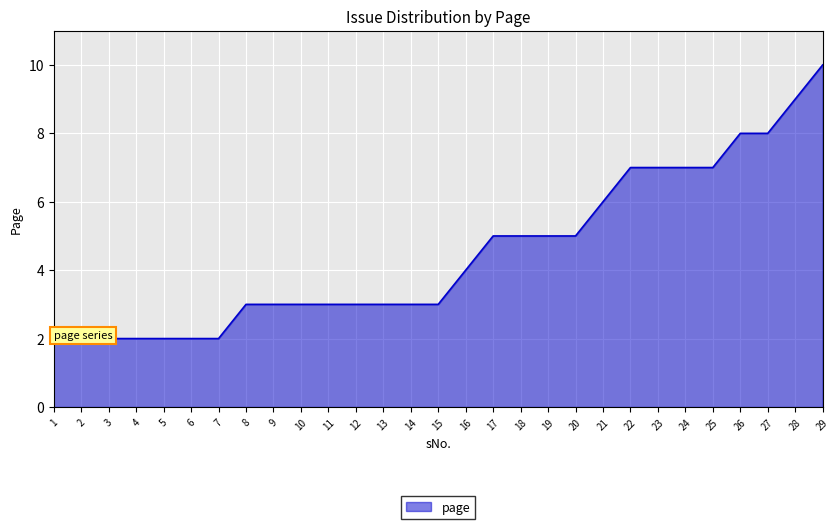

Is it true that the value at 21 is 6?

True